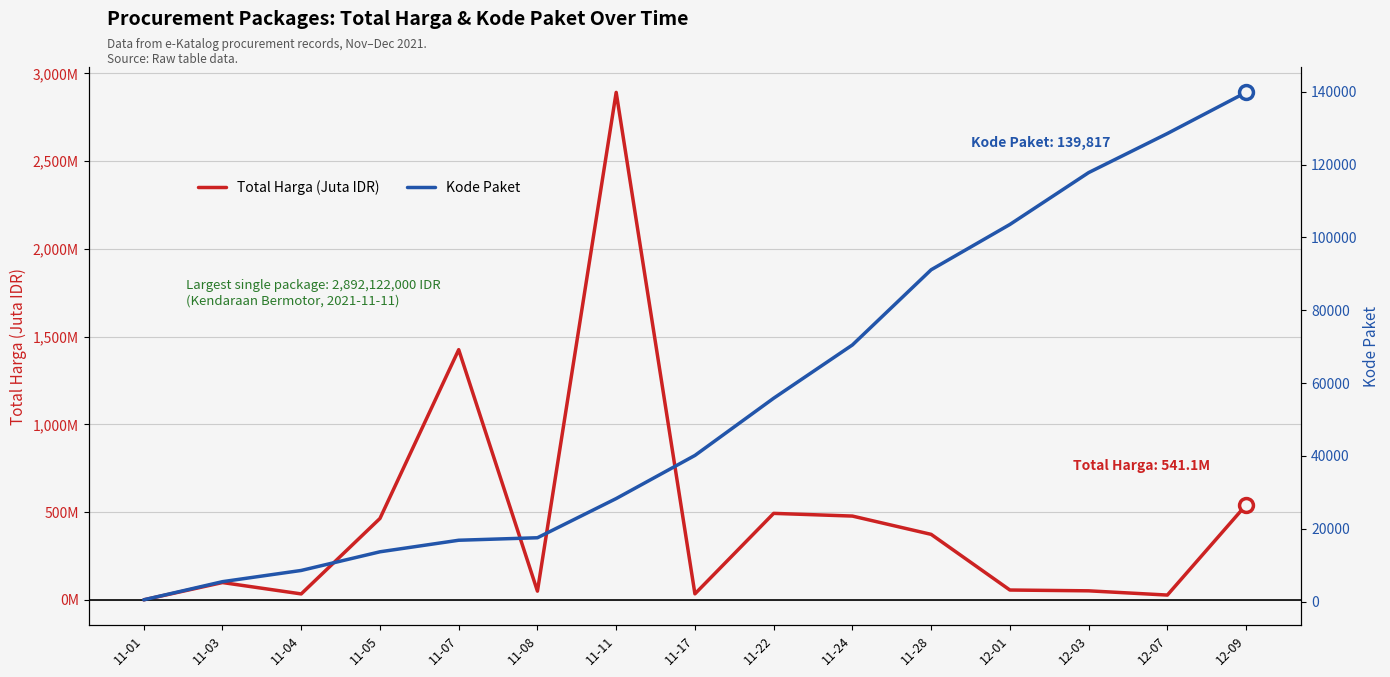

The Total Harga (Juta IDR) series shows 849.7 at 12-09. True or false?

False